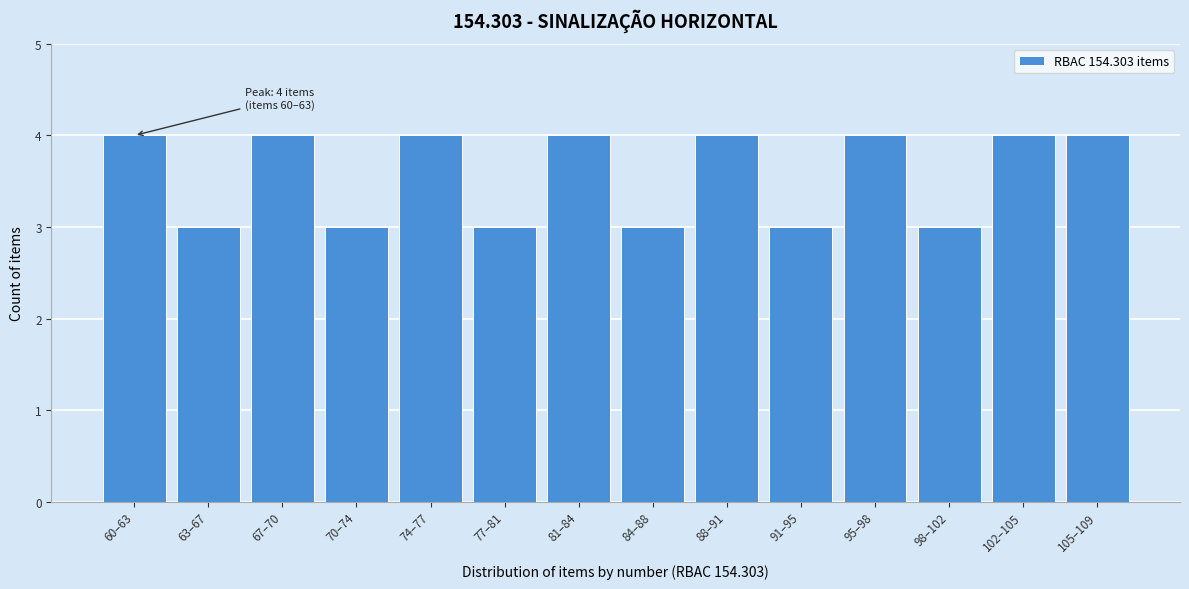

Reading right to left, extract all data points from this chart.

4	4	3	4	3	4	3	4	3	4	3	4	3	4